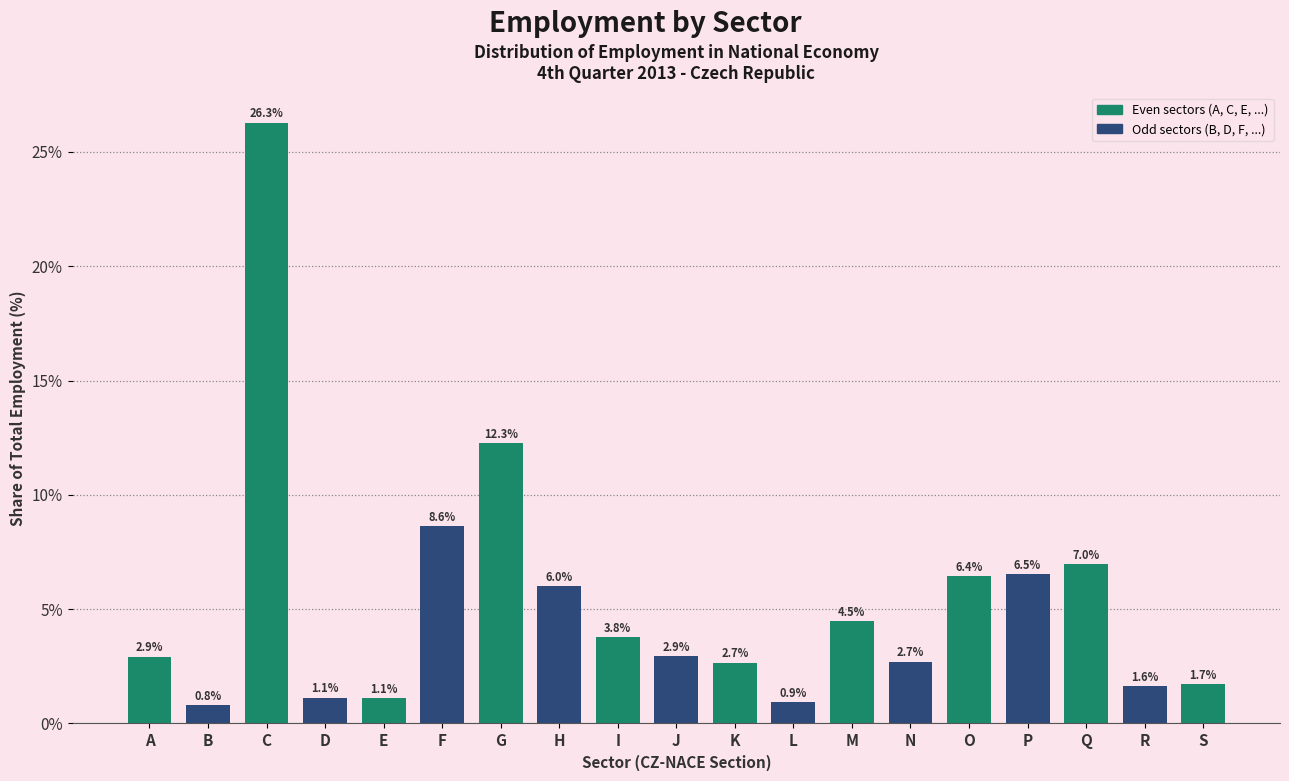

Reading left to right, what are all the values shown in this chart?

A=2.9	B=0.8	C=26.3	D=1.1	E=1.1	F=8.6	G=12.3	H=6.0	I=3.8	J=2.9	K=2.7	L=0.9	M=4.5	N=2.7	O=6.4	P=6.5	Q=7.0	R=1.6	S=1.7